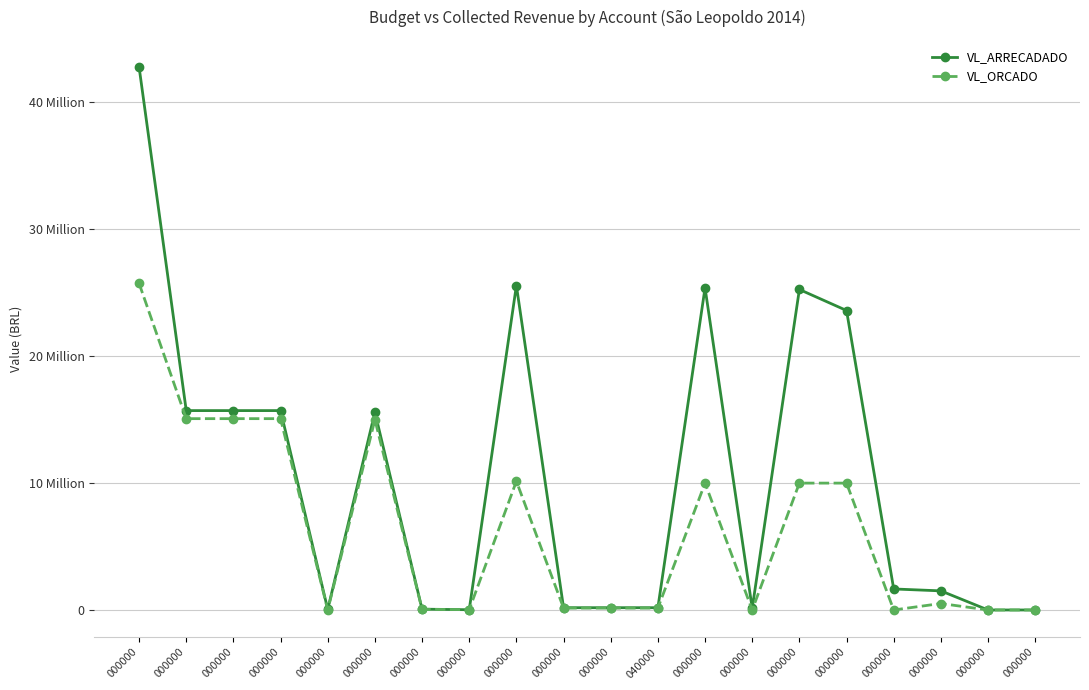

Is this an area chart (filled region under the line)?

No